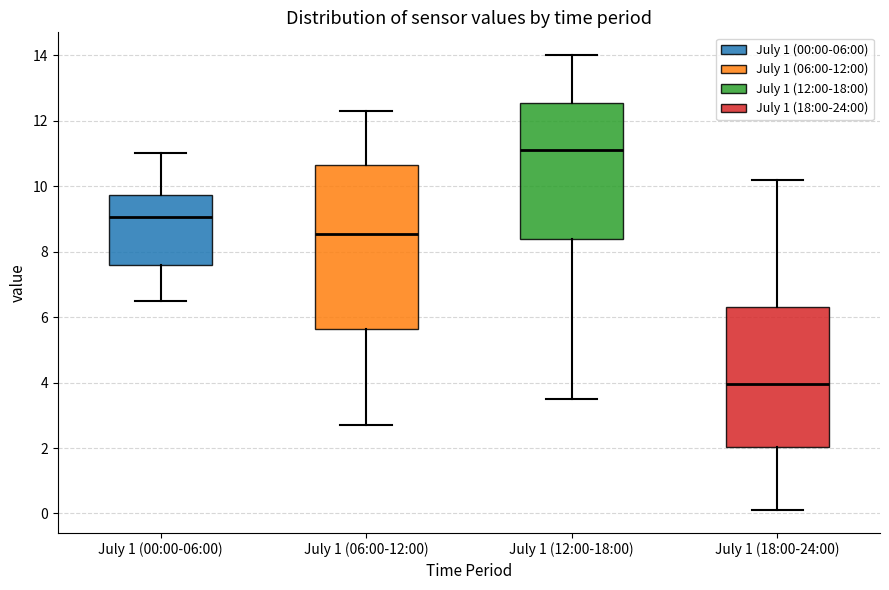

Reading left to right, transcribe this box plot: for each box, give where its median line is, the range the box spans, and where its two whiskers end, as read against the y-axis. The values are not printed on the chart, so give them approximately, as read against the axis.

July 1 (00:00-06:00): median 9.0, box 7.6 to 9.8, whiskers 6.6 to 11.0
July 1 (06:00-12:00): median 8.6, box 5.6 to 10.6, whiskers 2.8 to 12.4
July 1 (12:00-18:00): median 11.2, box 8.4 to 12.6, whiskers 3.6 to 14.0
July 1 (18:00-24:00): median 4.0, box 2.0 to 6.4, whiskers 0.2 to 10.2